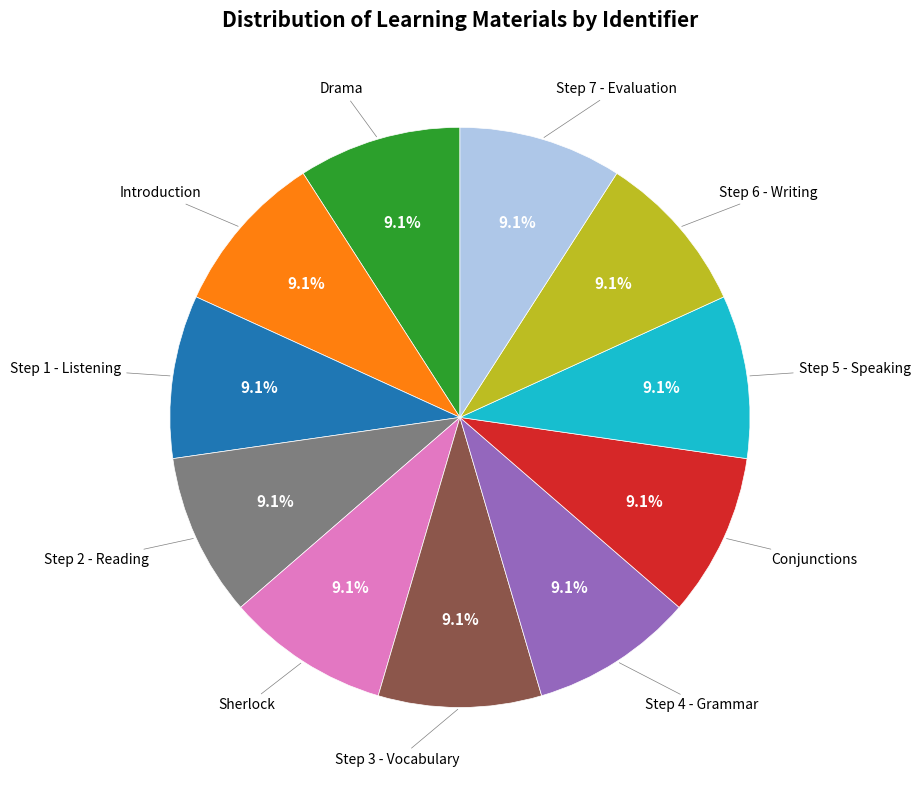

Is there any slice that represents more than half of the pie?

No